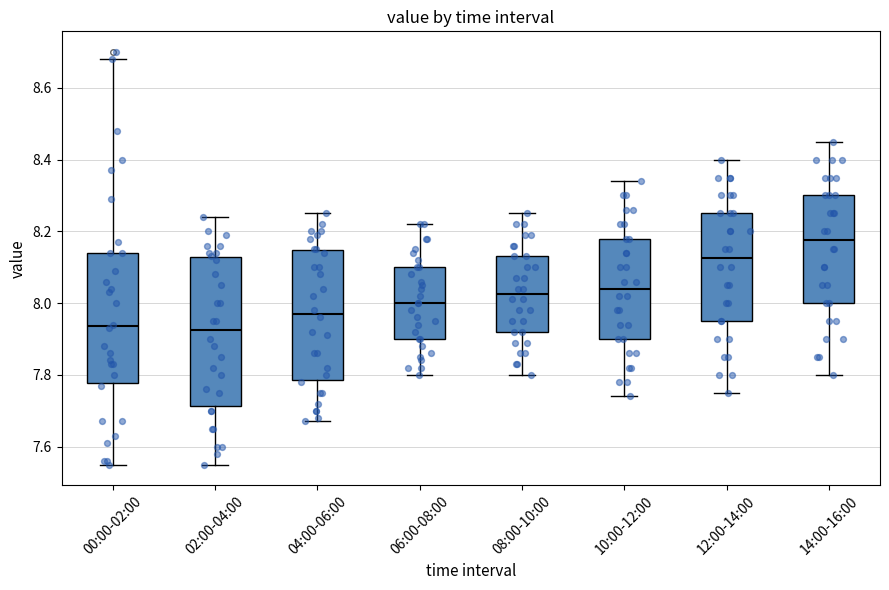

Reading left to right, read every box against the y-axis: the position of its median line, the range the box covers, and the ends of its whiskers. The values are not printed on the chart, so give them approximately, as read against the axis.

00:00-02:00: median 7.94, box 7.78 to 8.14, whiskers 7.56 to 8.68
02:00-04:00: median 7.92, box 7.72 to 8.12, whiskers 7.56 to 8.24
04:00-06:00: median 7.98, box 7.78 to 8.14, whiskers 7.68 to 8.26
06:00-08:00: median 8.00, box 7.90 to 8.10, whiskers 7.80 to 8.22
08:00-10:00: median 8.02, box 7.92 to 8.14, whiskers 7.80 to 8.26
10:00-12:00: median 8.04, box 7.90 to 8.18, whiskers 7.74 to 8.34
12:00-14:00: median 8.12, box 7.96 to 8.26, whiskers 7.76 to 8.40
14:00-16:00: median 8.18, box 8.00 to 8.30, whiskers 7.80 to 8.46